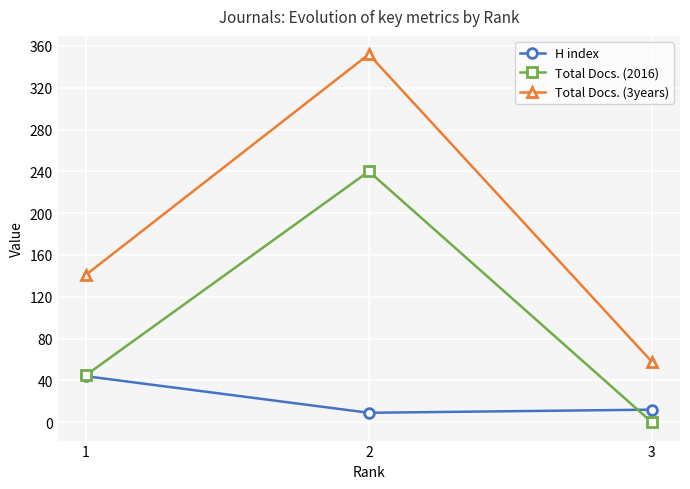

The Total Docs. (2016) series shows 353 at 2. True or false?

False